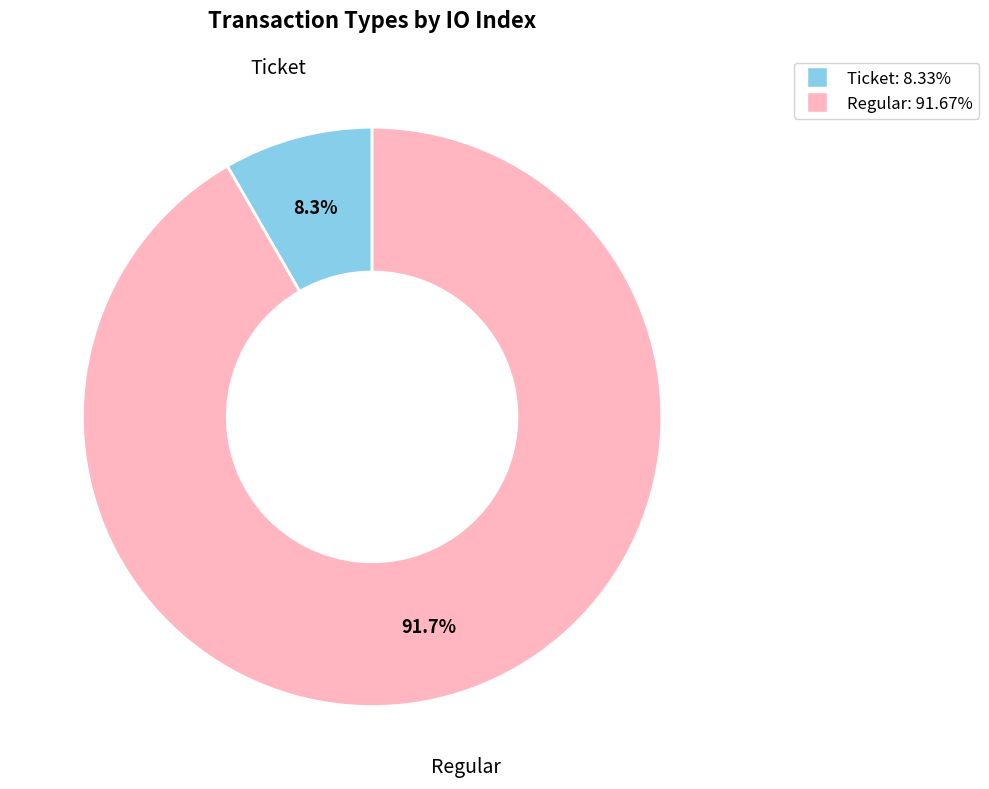

What percentage is NOT represented by Ticket?

91.7%